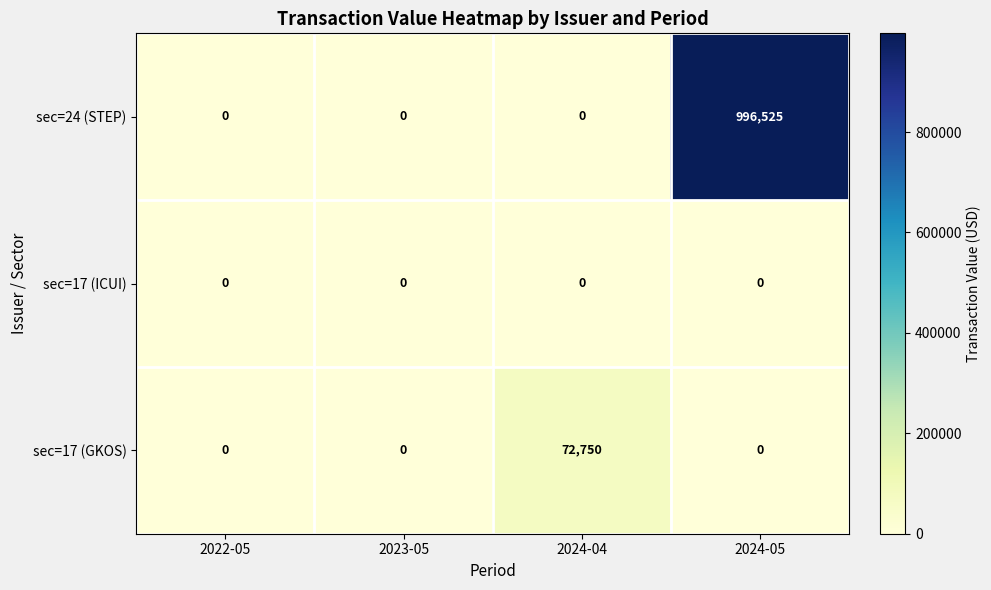

Reading right to left, transcribe all the data shown in this chart.

sec=24 (STEP): 996525	0	0	0
sec=17 (ICUI): 0	0	0	0
sec=17 (GKOS): 0	72750	0	0